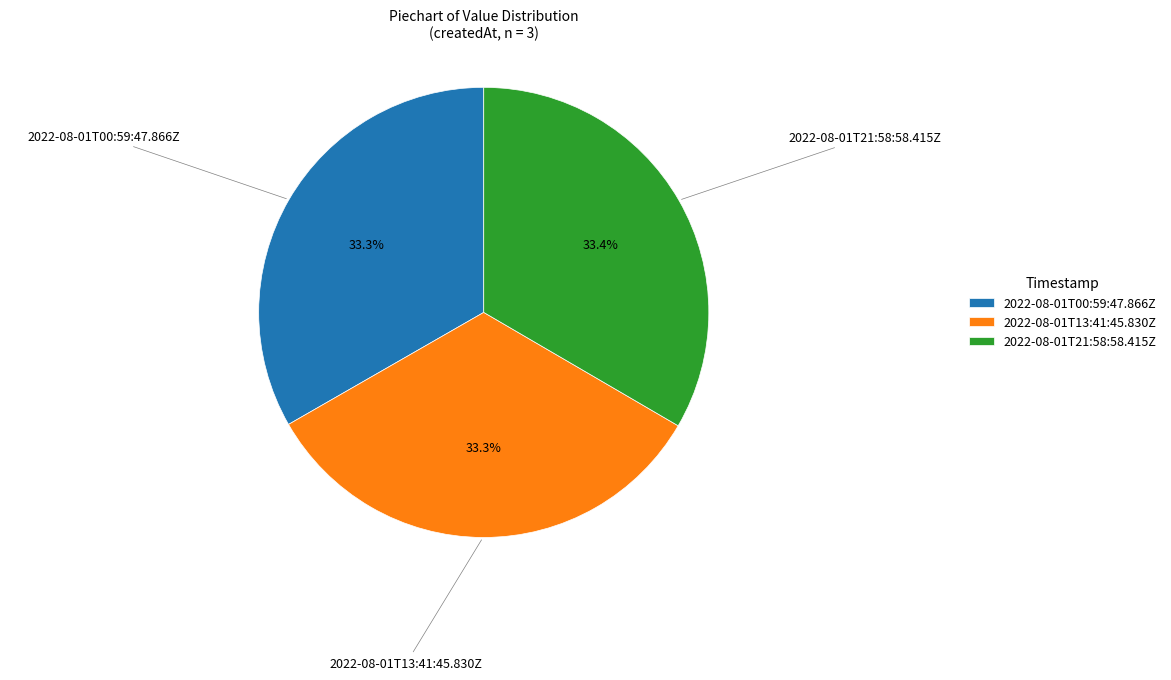

The 2022-08-01T00:59:47.866Z slice represents 24% of the pie. True or false?

False